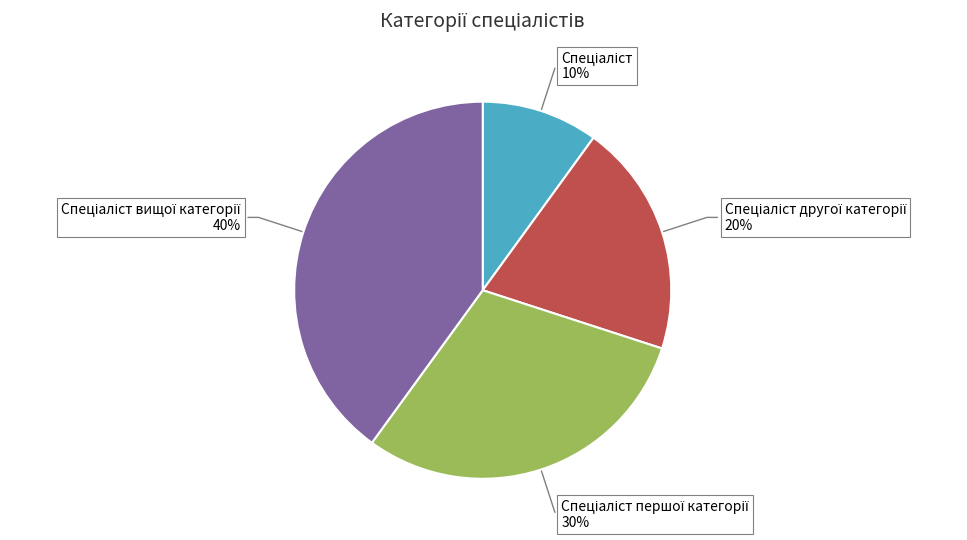

Is there a majority slice in this chart?

No